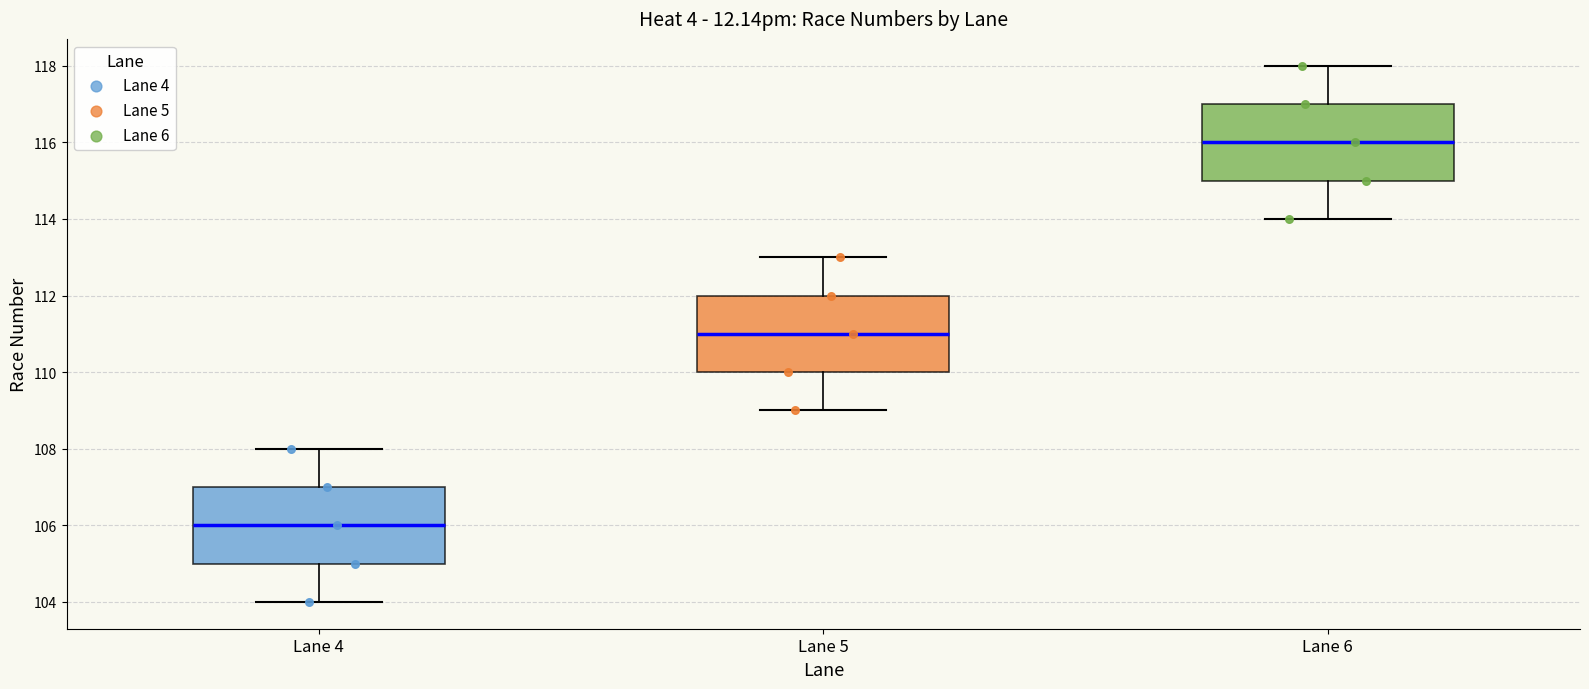

Reading left to right, read every box against the y-axis: the position of its median line, the range the box covers, and the ends of its whiskers. The values are not printed on the chart, so give them approximately, as read against the axis.

Lane 4: median 106, box 105 to 107, whiskers 104 to 108
Lane 5: median 111, box 110 to 112, whiskers 109 to 113
Lane 6: median 116, box 115 to 117, whiskers 114 to 118